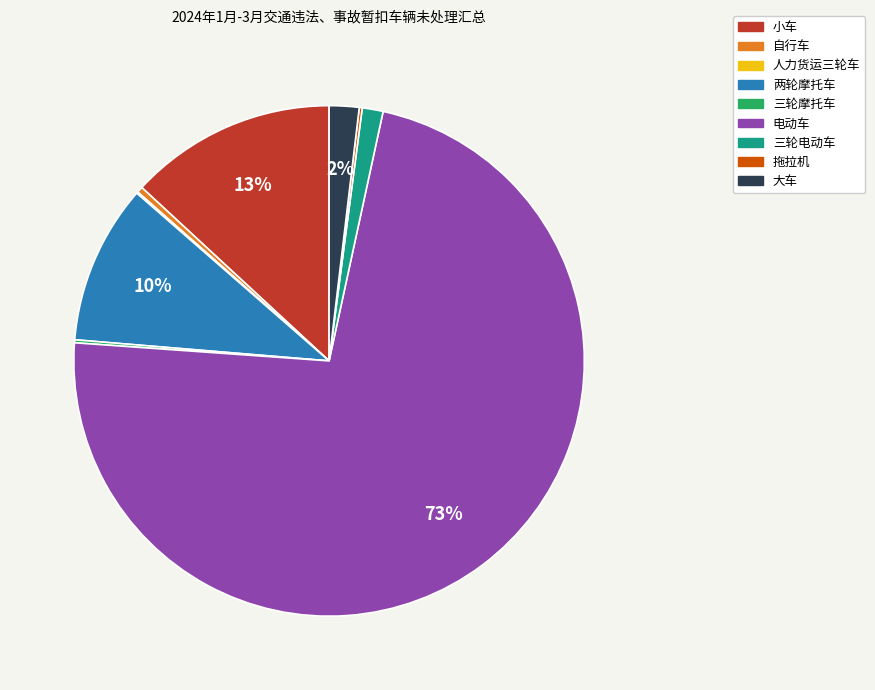

To the nearest percent, what is the difference between the 自行车 and 两轮摩托车 slice percentages?

10%